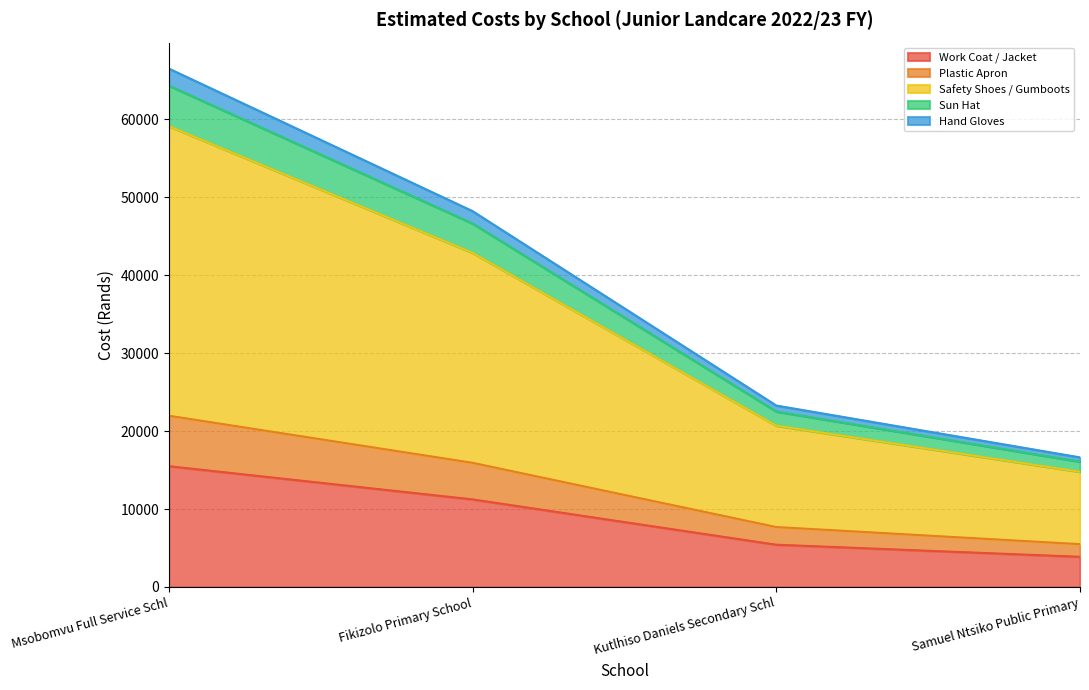

Which category has the lowest value in the Sun Hat series?

Samuel Ntsiko Public Primary